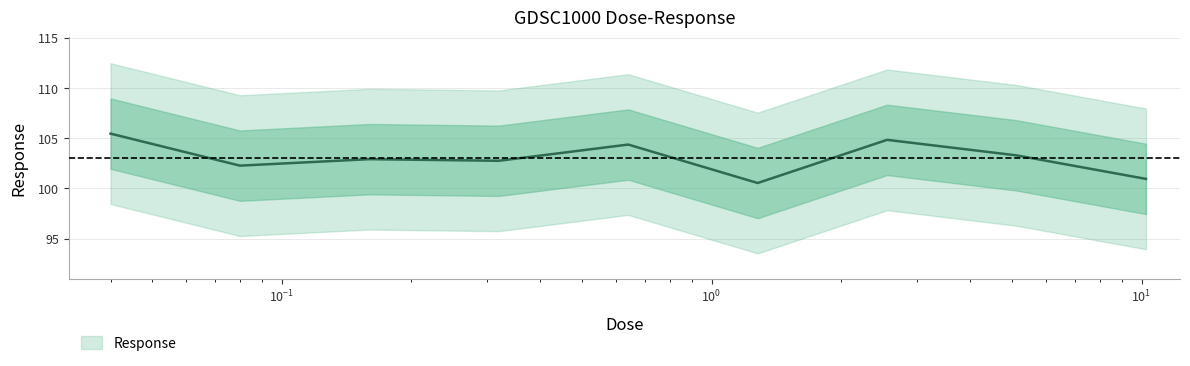

At which category does the data reach its first local peak?

0.16